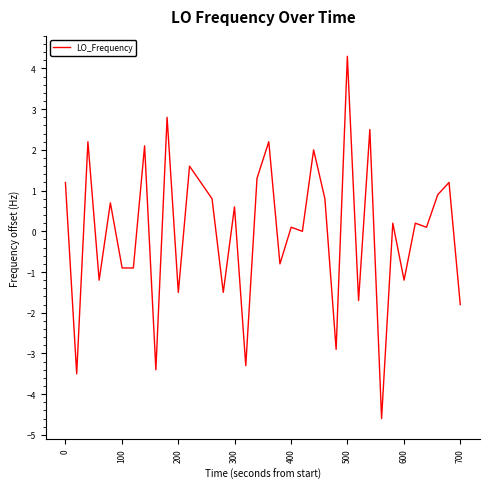

What is the difference between the maximum and minimum values?

8.9